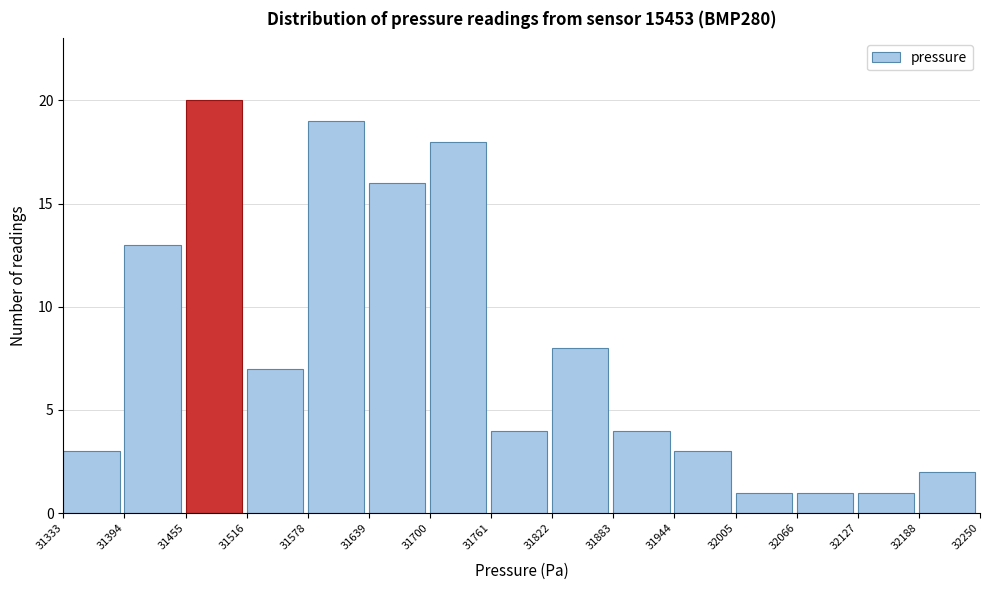

How tall is the bar that spans 31333 to 31394 on the x-axis? The values are not printed on the chart, so give them approximately, as read against the axis.

3